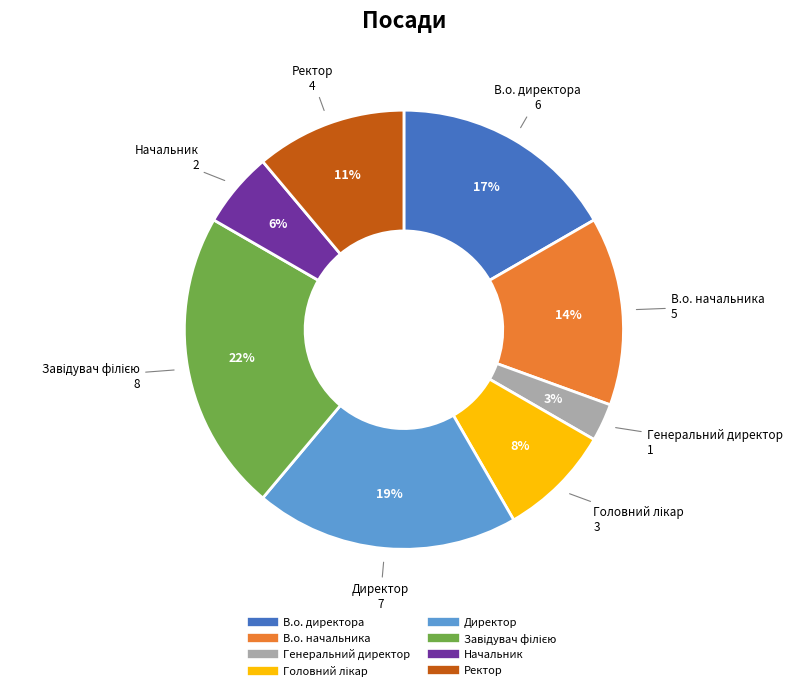

What is the smallest slice in the pie chart?

Генеральний директор